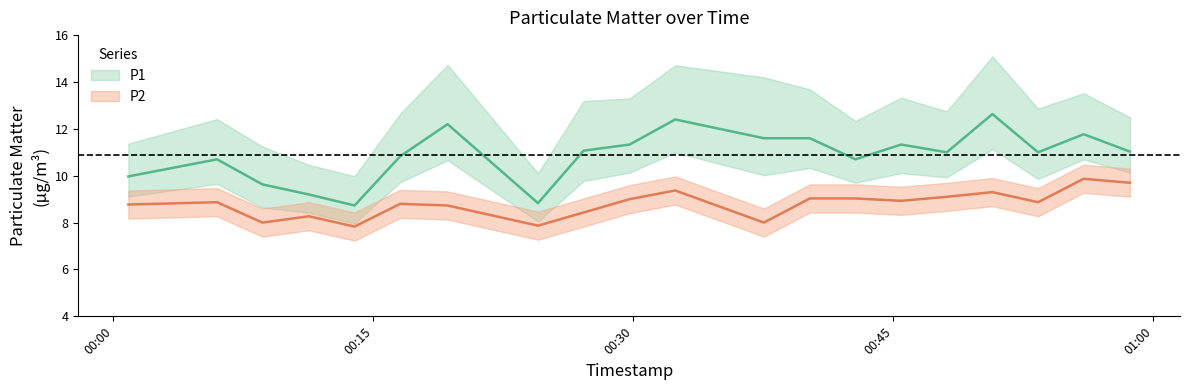

Is the value of P1 at 14 greater than the value of P2 at 00:30?

Yes